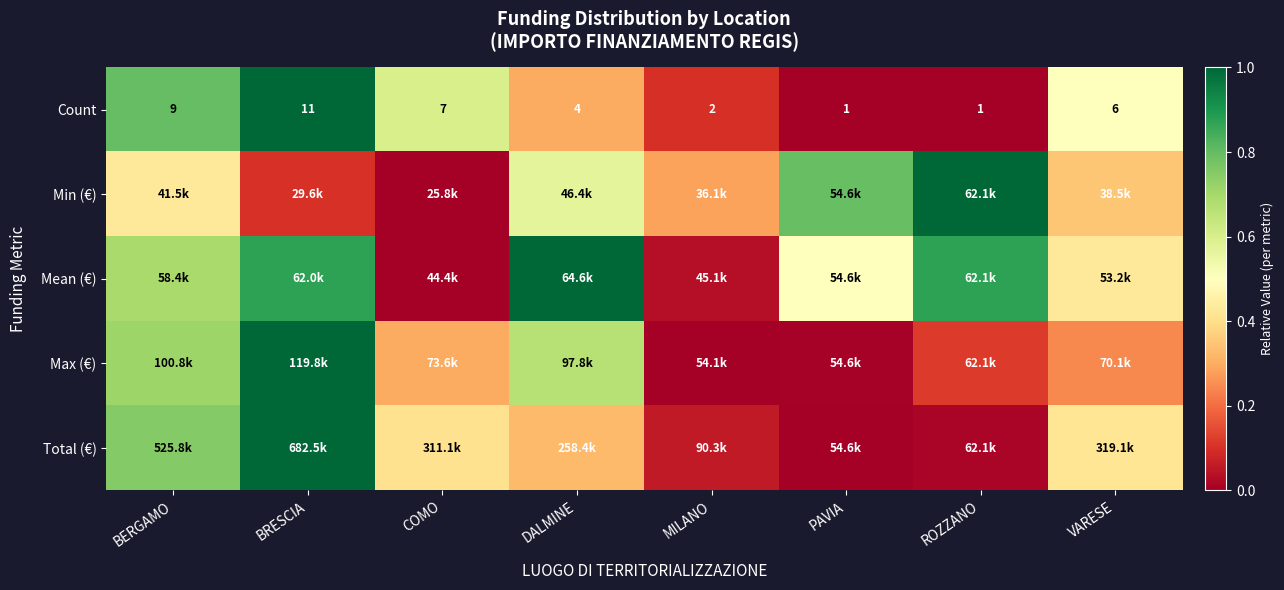

The Max (€) series shows 0.4 at BRESCIA. True or false?

False